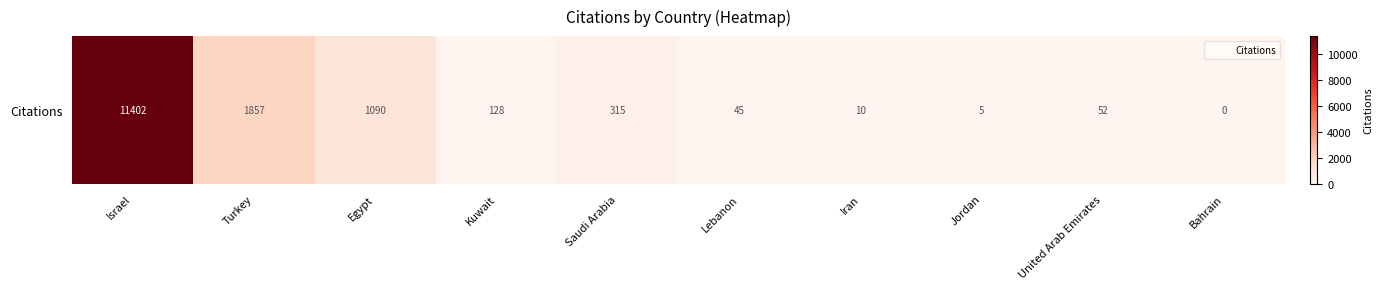

Reading left to right, list all the values displayed in this chart.

11402	1857	1090	128	315	45	10	5	52	0